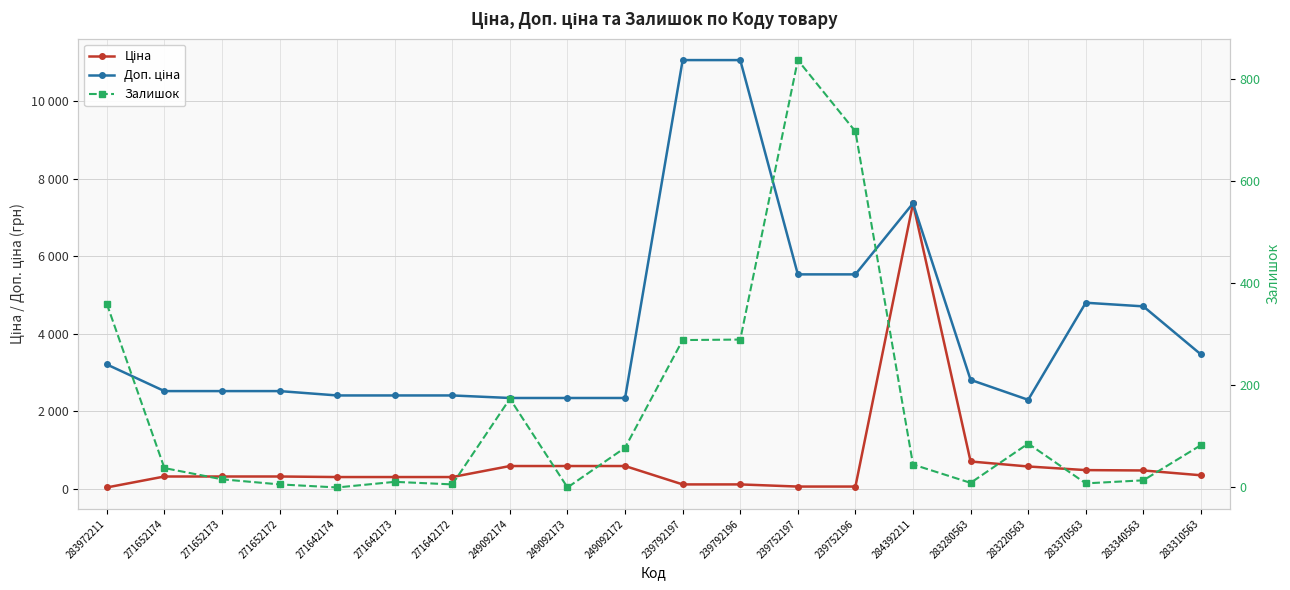

True or false: Доп. ціна has a value of 2292.9 at 283220563.

True